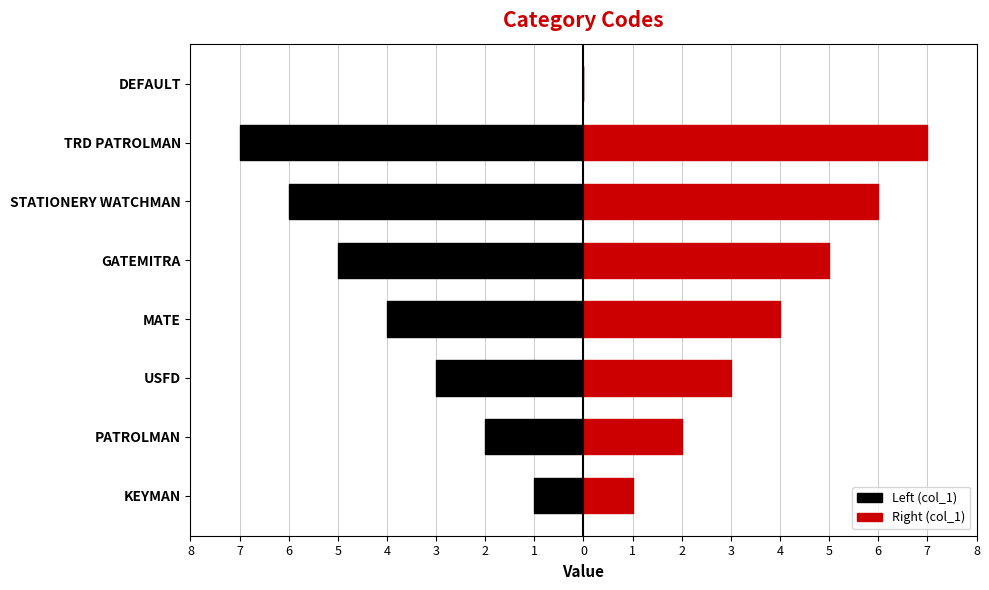

True or false: Left (col_1) has a value of -8 at GATEMITRA.

False